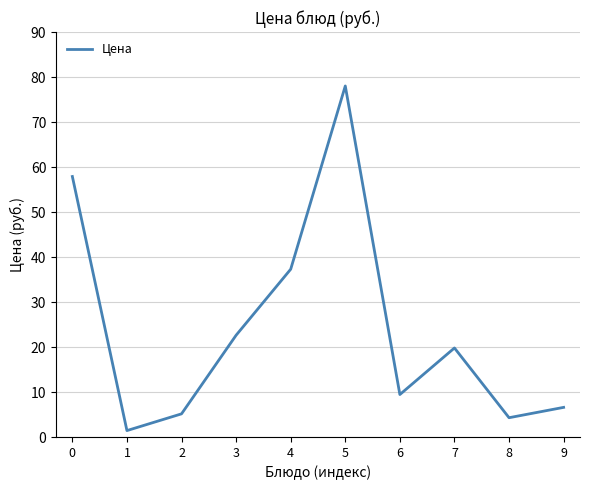

Which label corresponds to the largest value in the chart?

5